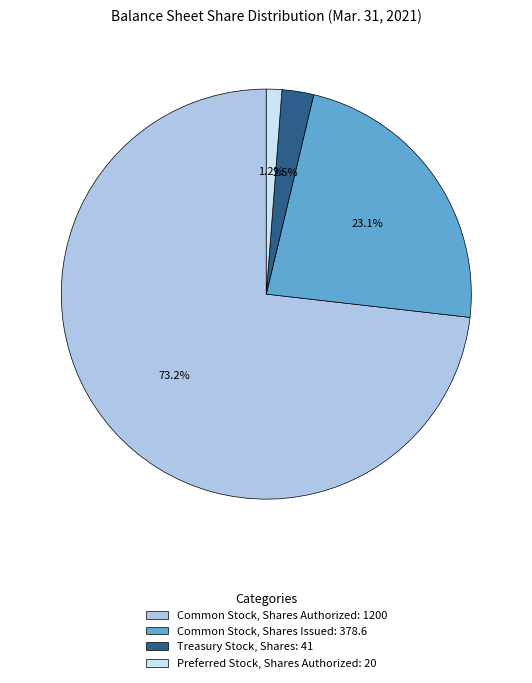

What is the largest slice in the pie chart?

Common Stock, Shares Authorized